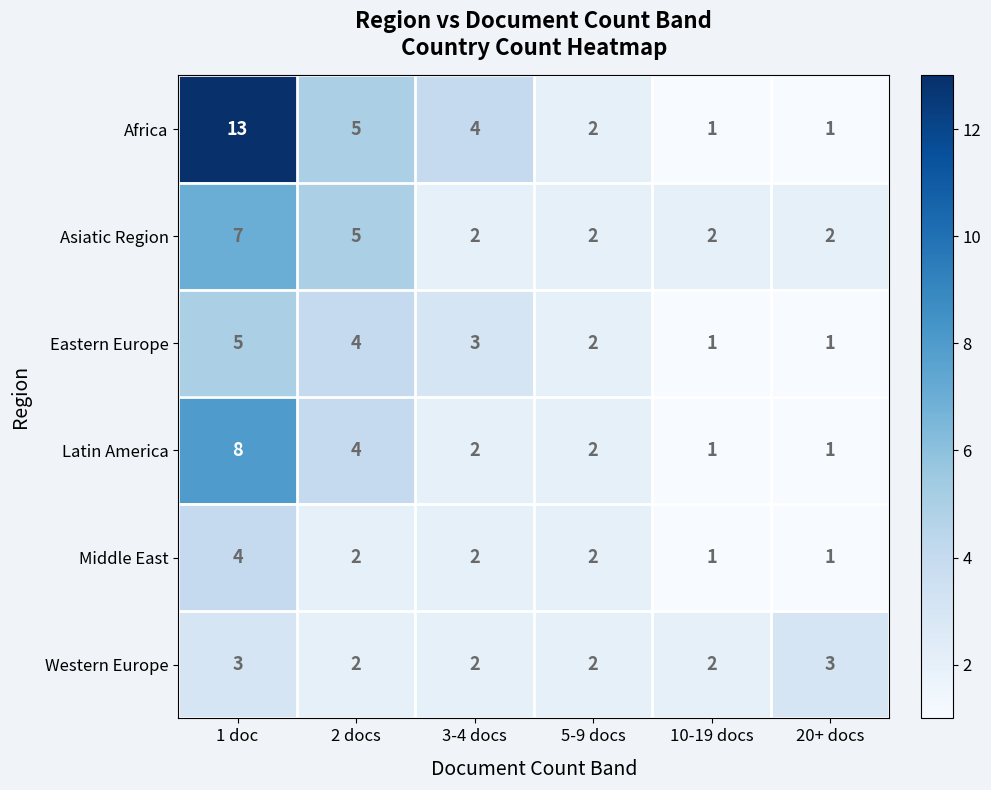

Which series has the largest total across all categories?

Africa